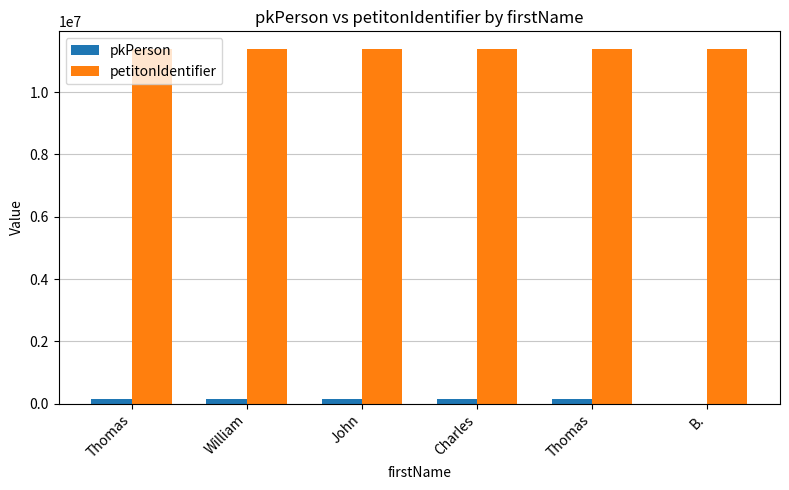

What is the total value across all series at B.?

11385320